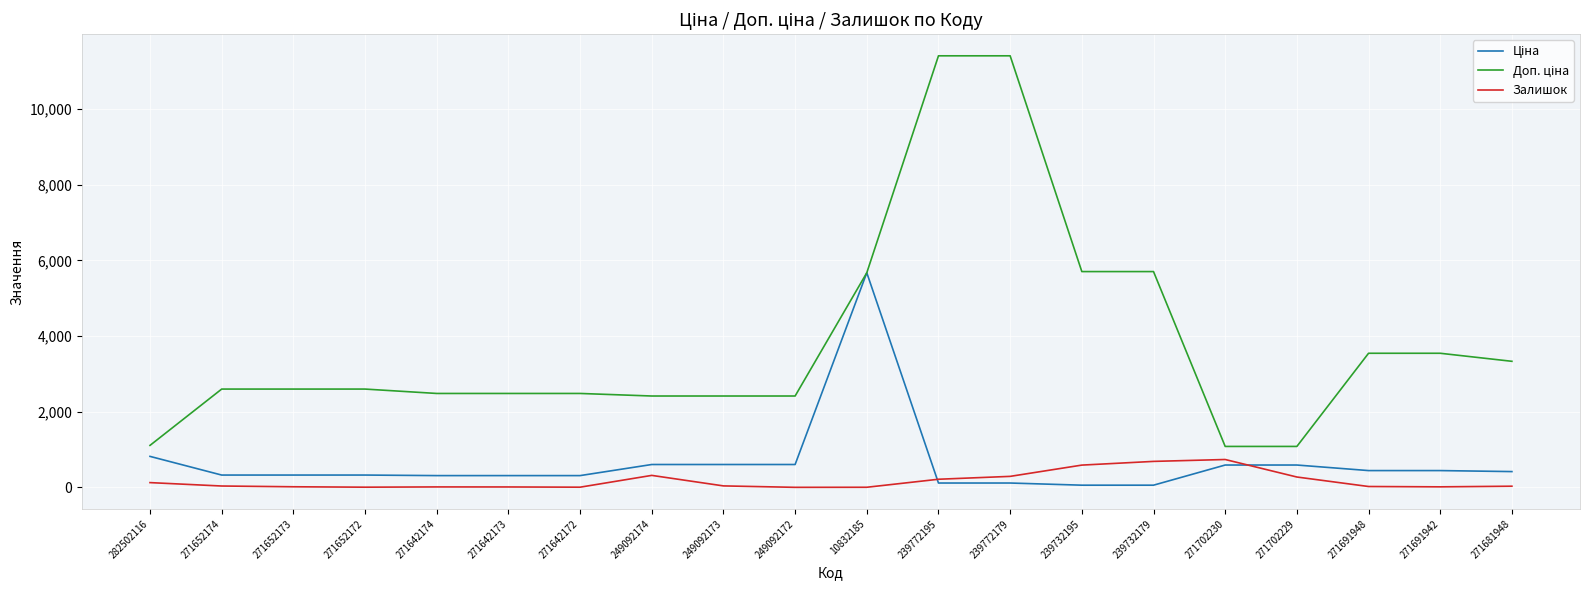

True or false: Залишок has a value of 125.0 at 282502116.

True